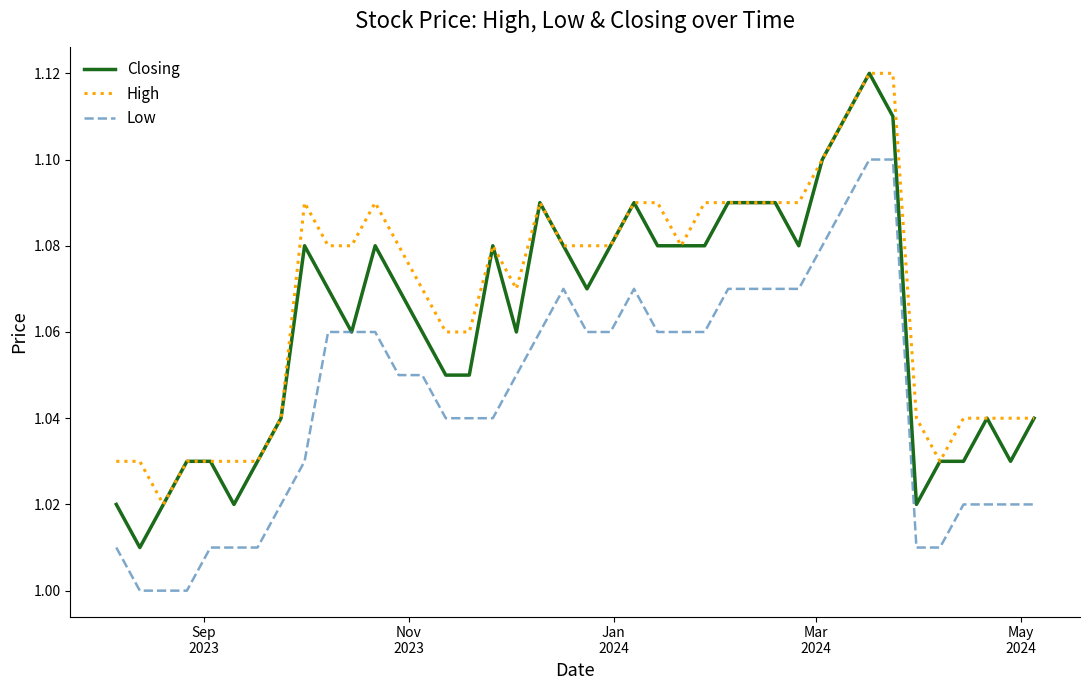

List the series in order of their overall mean, lowest first.

Low, Closing, High